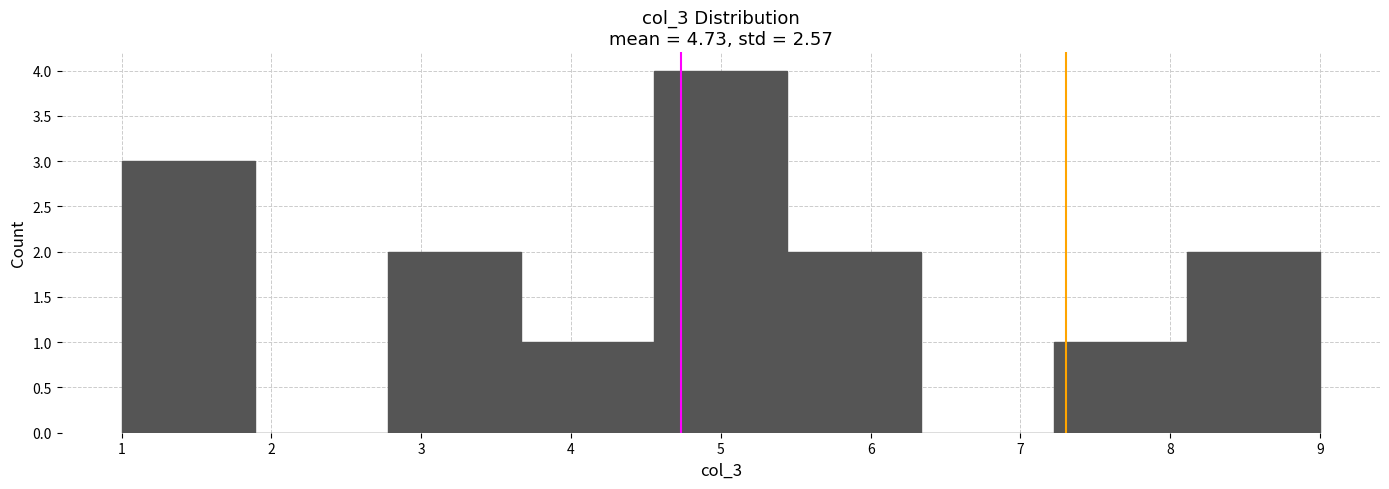

Reading left to right, list every bar in this chart as the range it spans on the x-axis followed by its height. Neither the bar edges nor the heights are printed on the chart, so give them approximately, as read against the axes.

1.0 to 1.9: 3
1.9 to 2.8: 0
2.8 to 3.7: 2
3.7 to 4.6: 1
4.6 to 5.4: 4
5.4 to 6.3: 2
6.3 to 7.2: 0
7.2 to 8.1: 1
8.1 to 9.0: 2